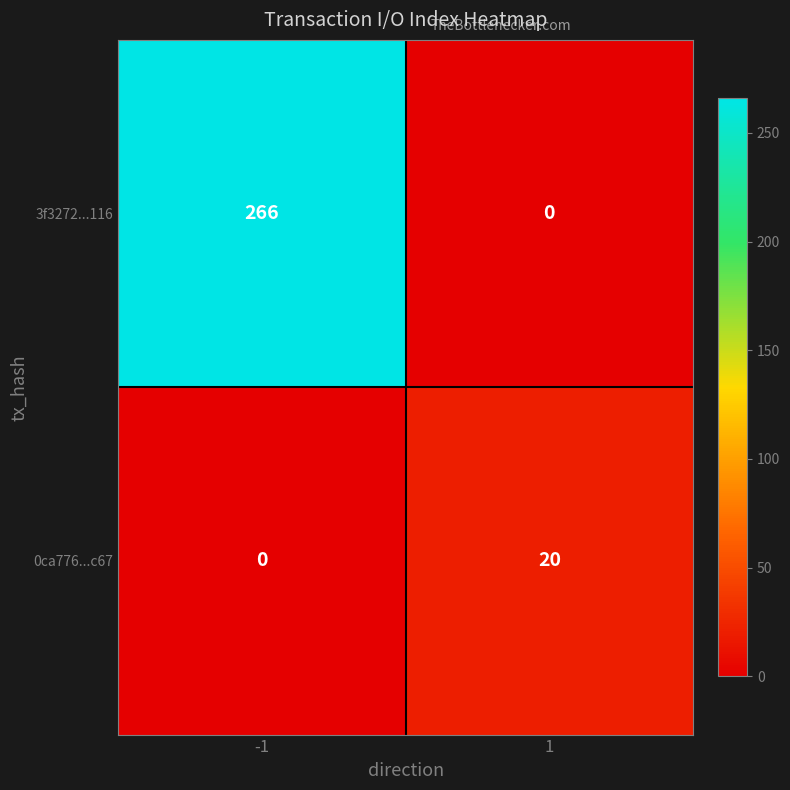

Rank the series at -1 from highest to lowest value.

3f3272...116, 0ca776...c67